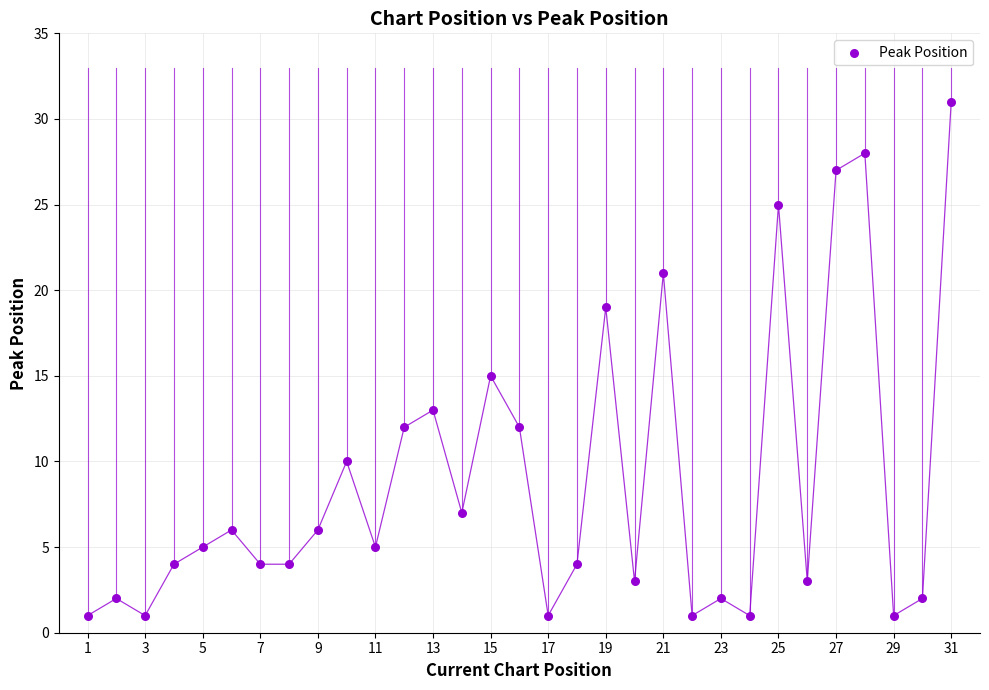

What Y value in the scatter plot is closest to 16?

15